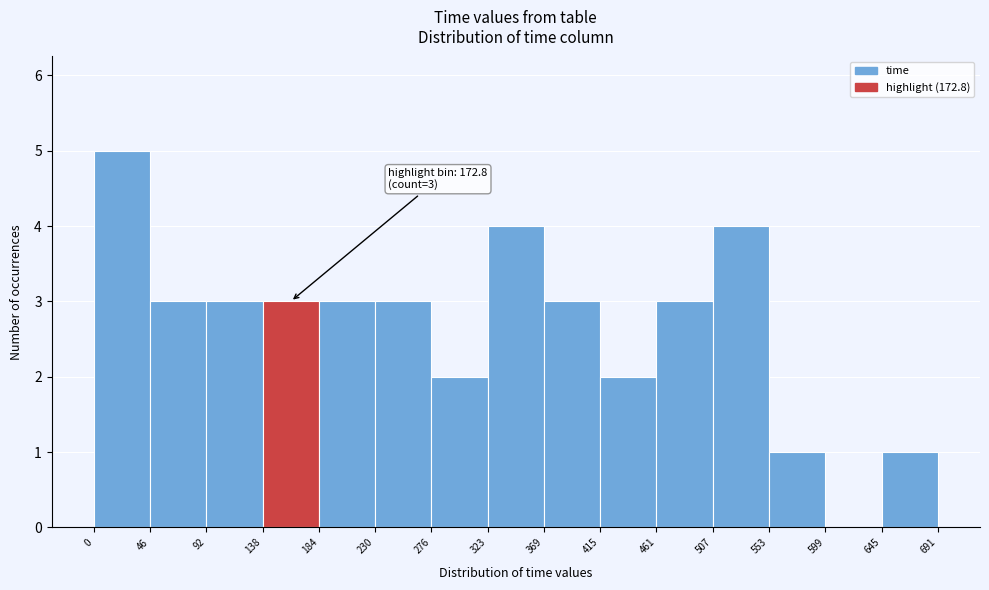

Over which range of the x-axis is the bar tallest?

0 to 46